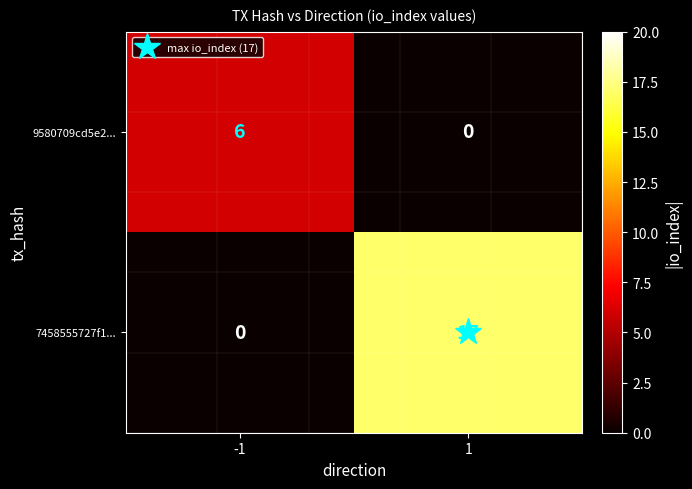

What is the total value across all series at 1?

17